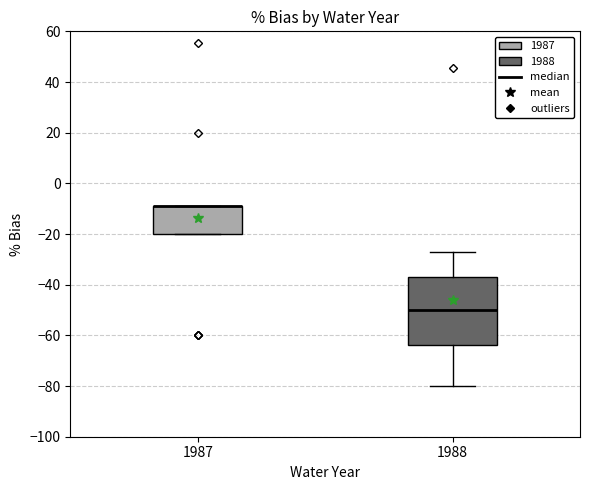

Which box is the tallest, from its lower edge to its upper edge?

1988